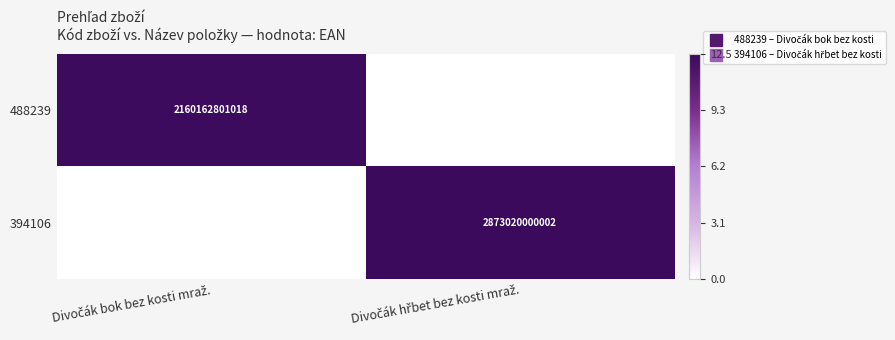

Is it true that 394106 equals 0.0 at Divočák bok bez kosti mraž.?

True